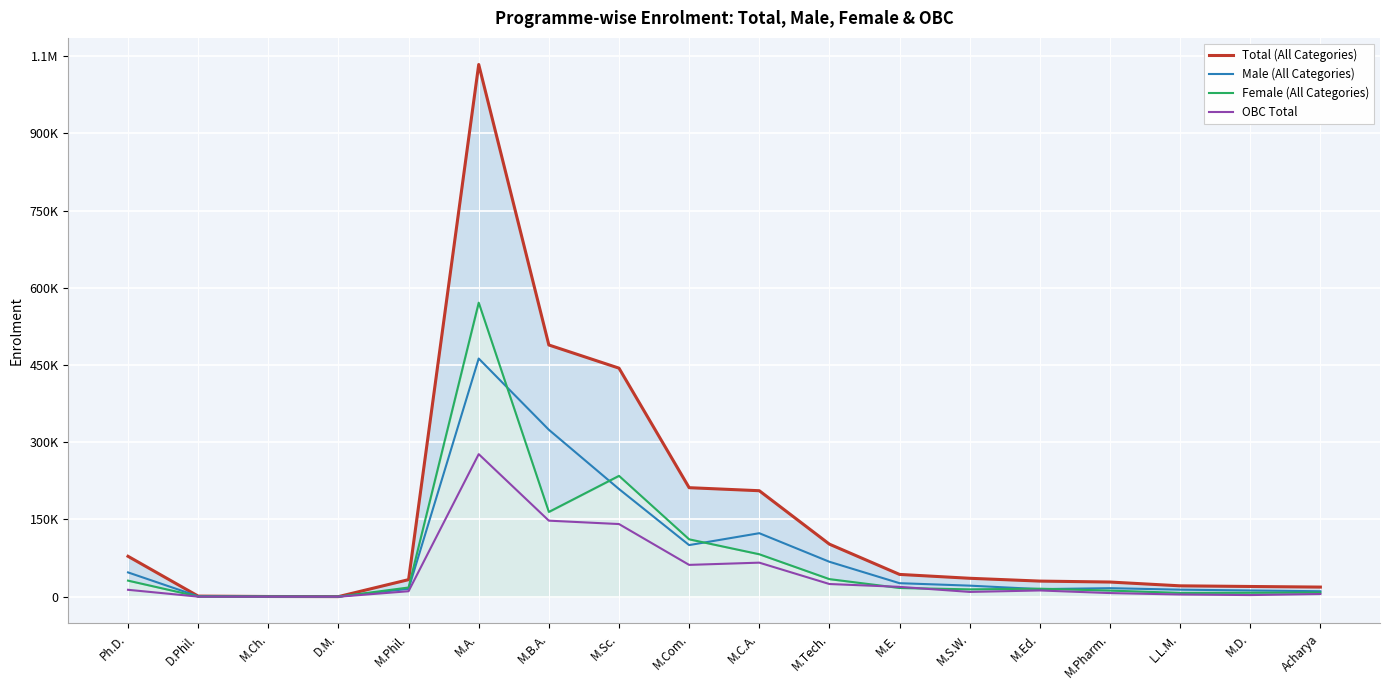

What is the lowest value of the Male (All Categories) series?

209